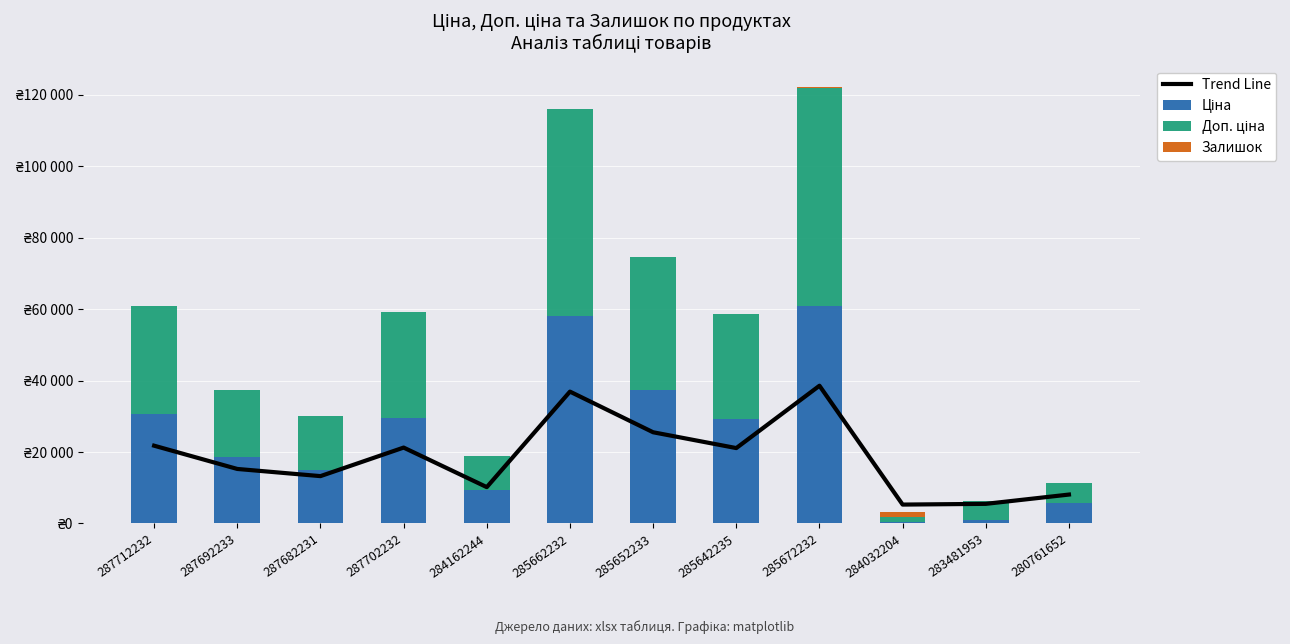

Is the value of Ціна at 283481953 greater than the value of Доп. ціна at 283481953?

No